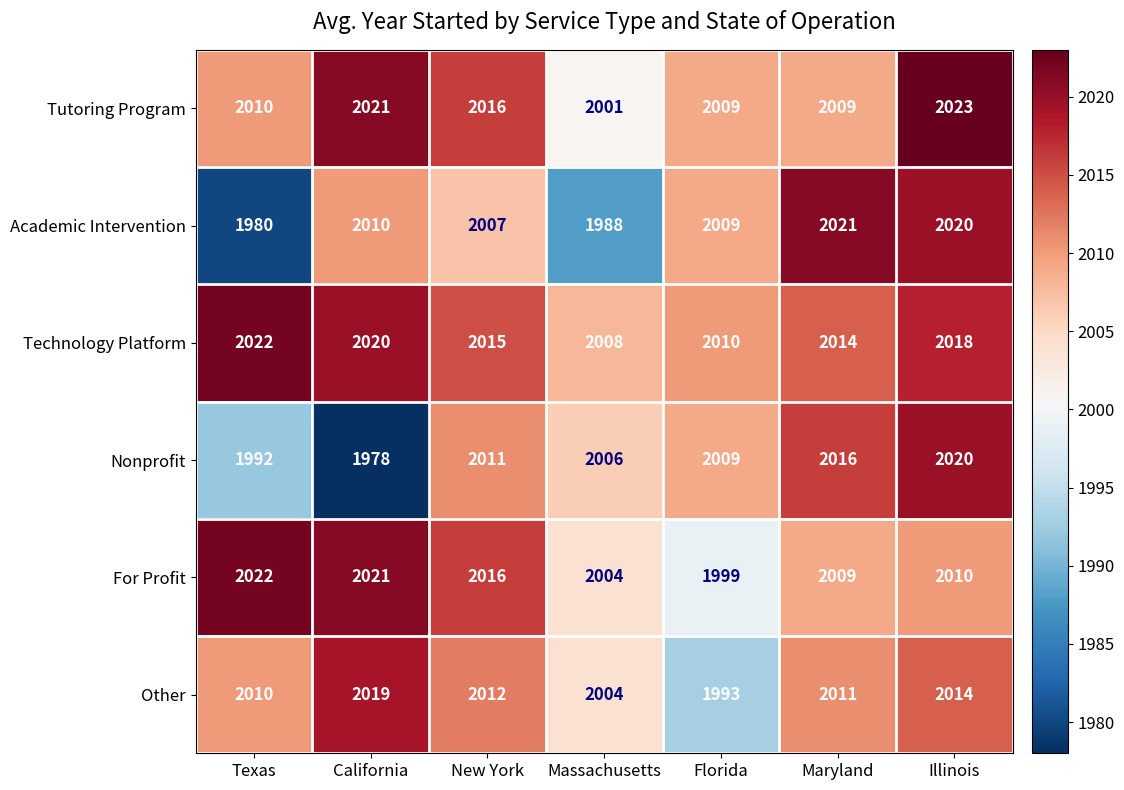

At which label is Nonprofit closest to 1999?

Texas